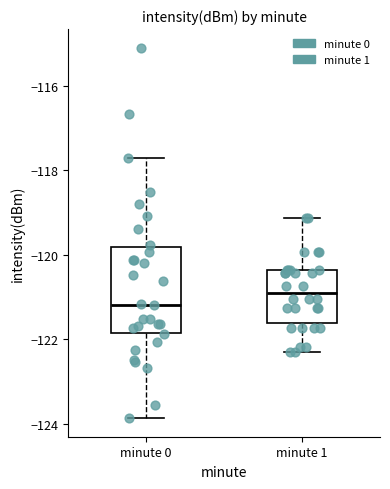

Which box has the lowest median line?

minute 0